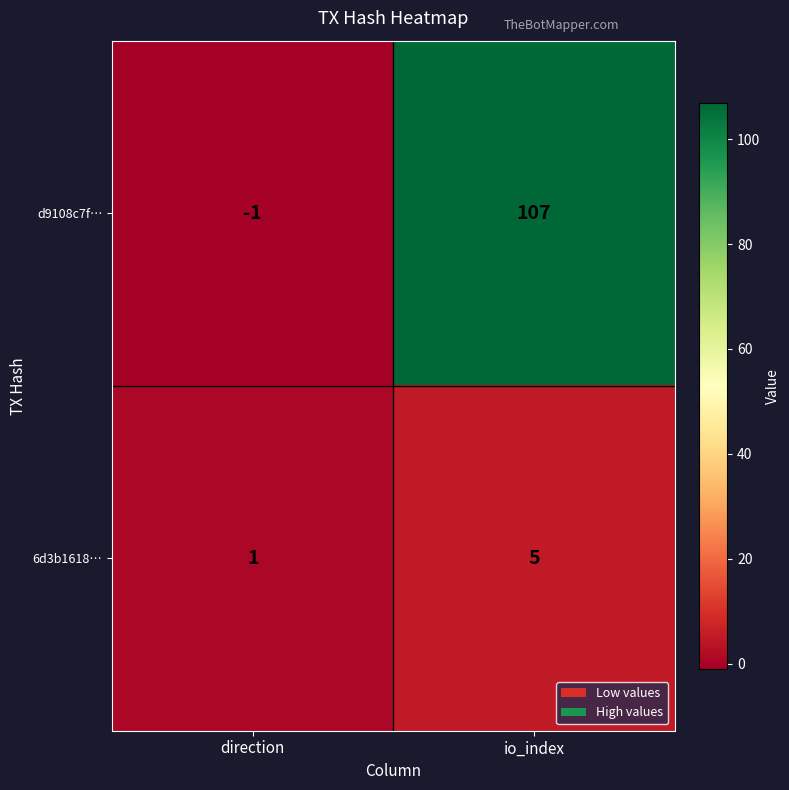

At direction, list the series in order from smallest to largest.

d9108c7f…, 6d3b1618…